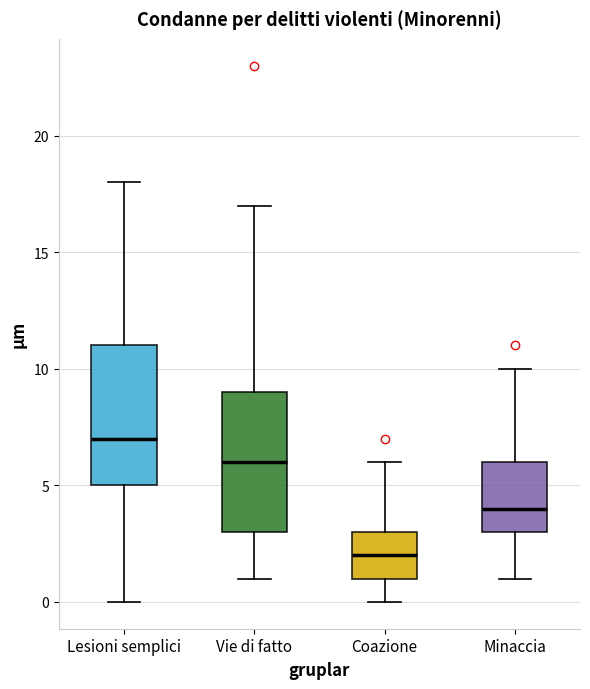

Where is the lower edge of the box for Coazione on the y-axis? The values are not printed on the chart, so give them approximately, as read against the axis.

1